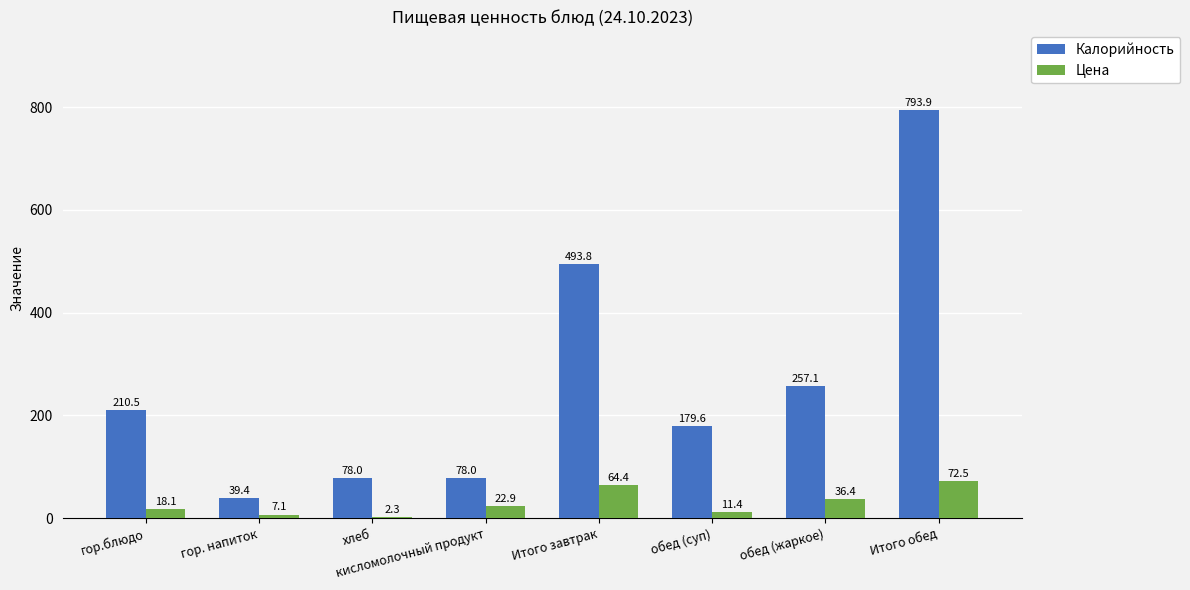

Which category has the highest value across all series?

Итого обед